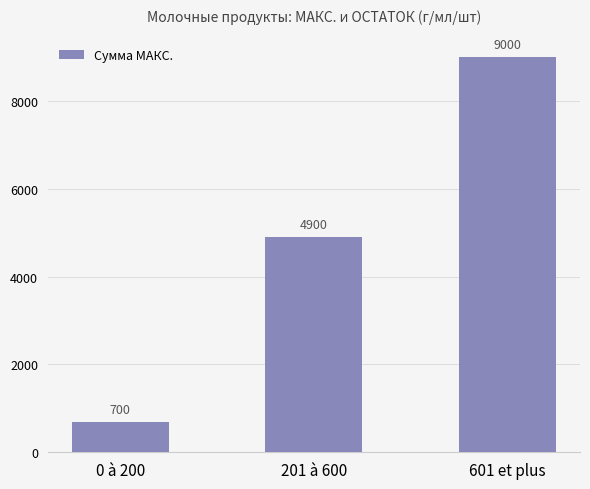

What is the label of the 3rd bar from the right?

0 à 200